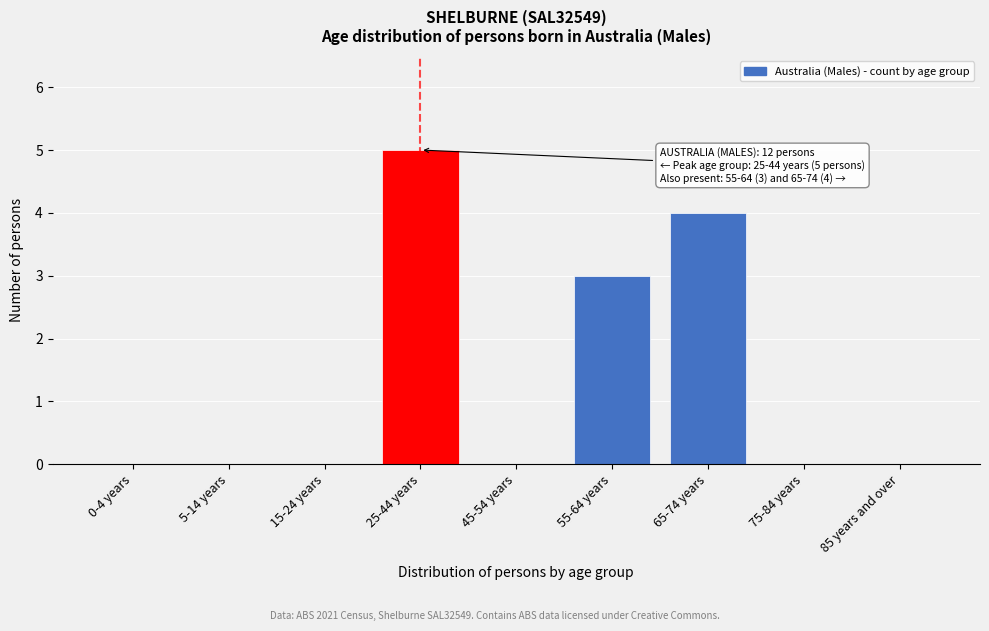

Reading left to right, what are all the values shown in this chart?

0-4 years=0	5-14 years=0	15-24 years=0	25-44 years=5	45-54 years=0	55-64 years=3	65-74 years=4	75-84 years=0	85 years and over=0